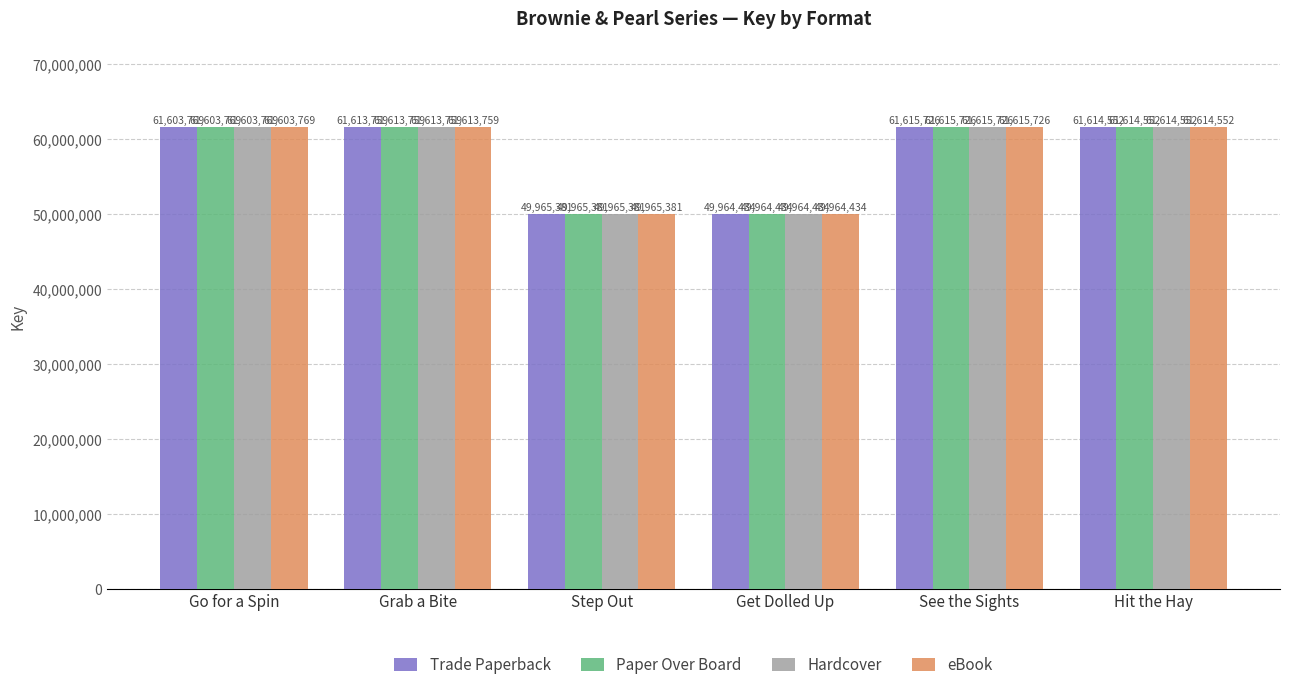

At which label is eBook closest to 55790080?

Go for a Spin